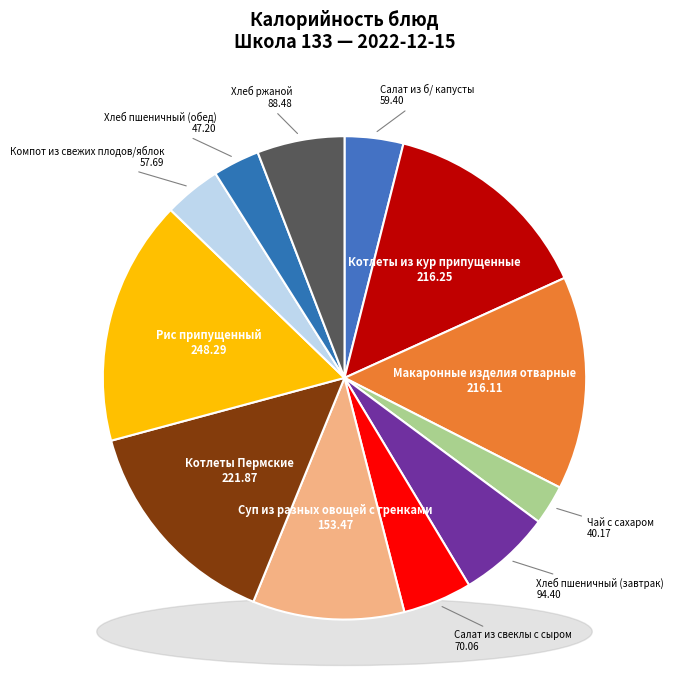

Rank the categories by value from highest to lowest.

Рис припущенный, Котлеты Пермские, Котлеты из кур припущенные, Макаронные изделия отварные, Суп из разных овощей с гренками, Хлеб пшеничный (завтрак), Хлеб ржаной, Салат из свеклы с сыром, Салат из б/ капусты, Компот из свежих плодов/яблок, Хлеб пшеничный (обед), Чай с сахаром